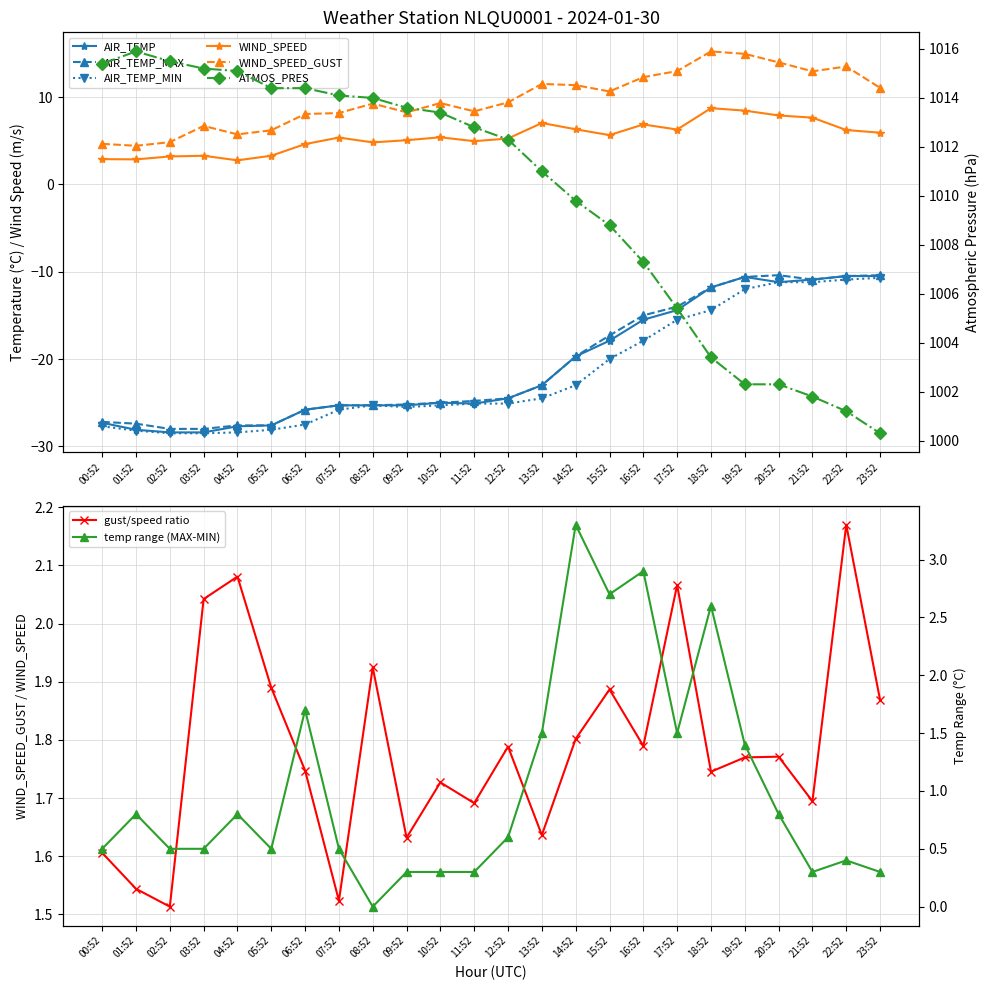

True or false: AIR_TEMP_MIN has more than 2 interior local peaks.

False